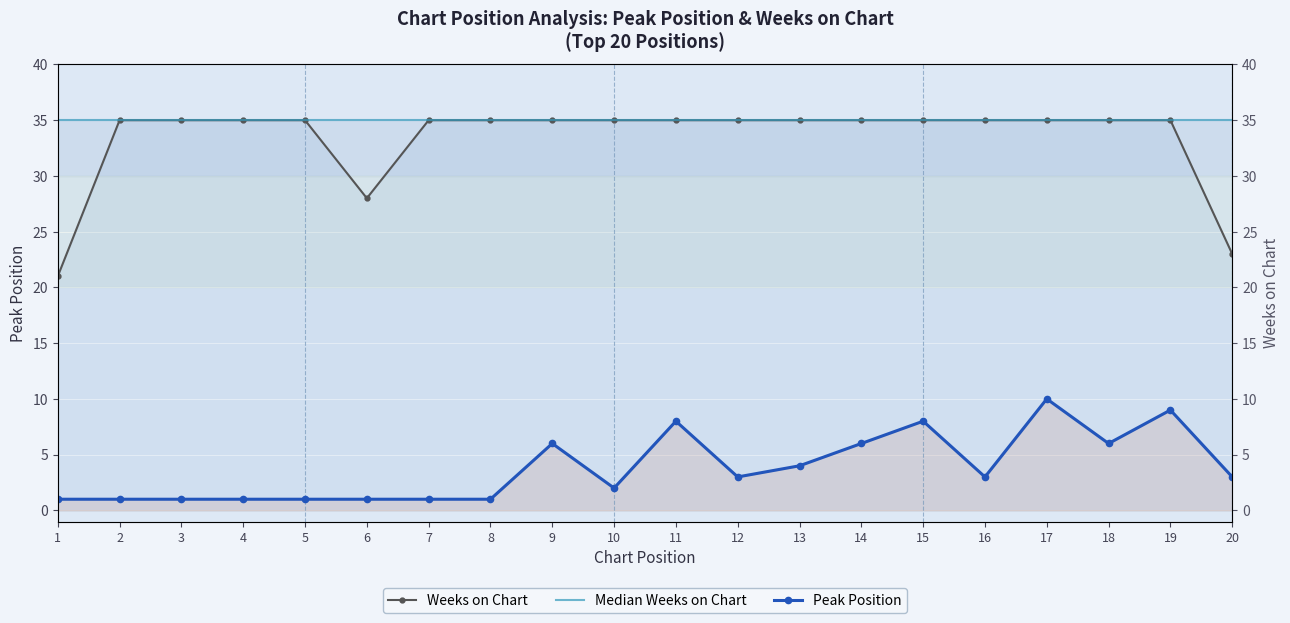

Reading left to right, transcribe all the data shown in this chart.

Peak Position: 1	1	1	1	1	1	1	1	6	2	8	3	4	6	8	3	10	6	9	3
Weeks on Chart: 21	35	35	35	35	28	35	35	35	35	35	35	35	35	35	35	35	35	35	23